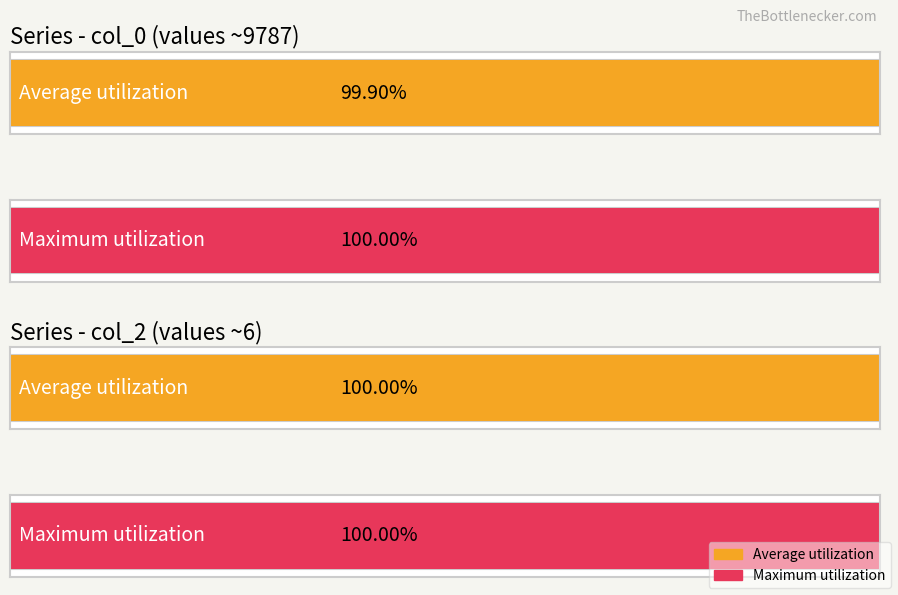

How many distinct data groups are displayed?

2